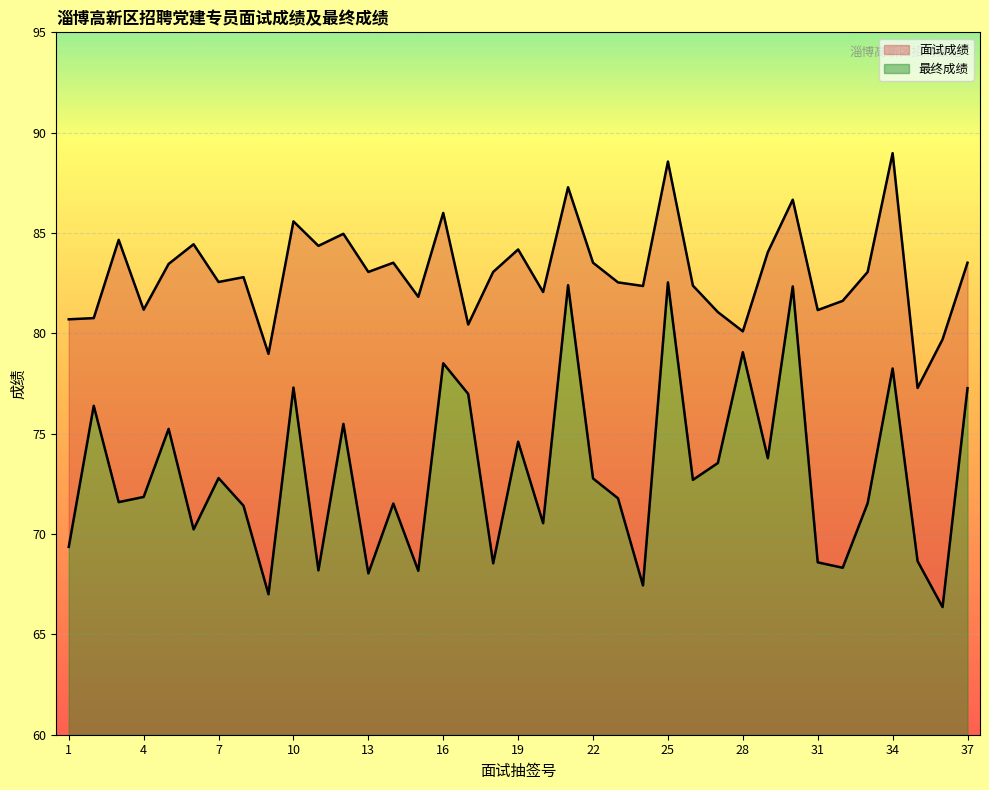

Count the number of categories in the chart.

37